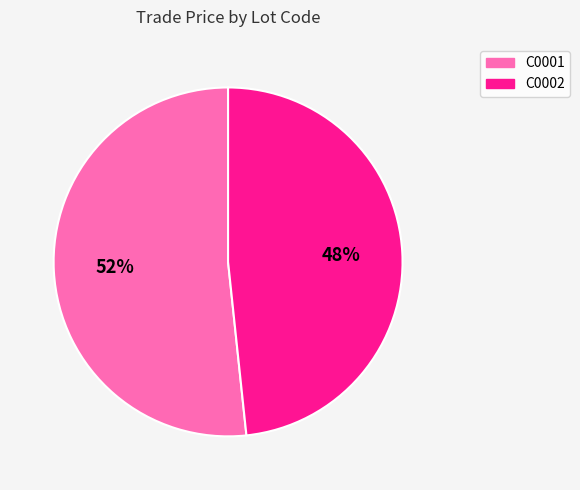

Which has a higher value, C0001 or C0002?

C0001